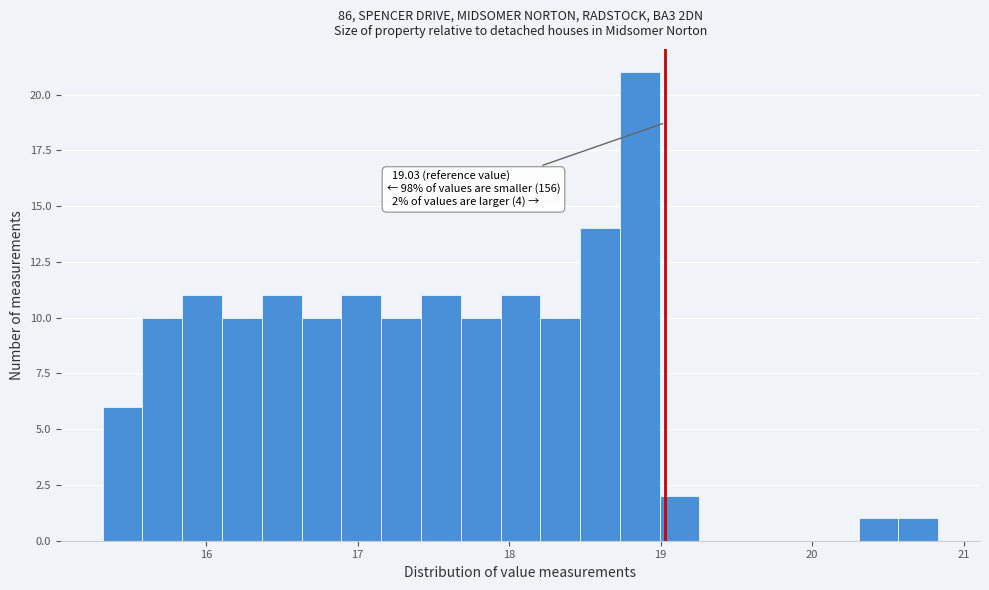

Around what value on the x-axis is the tallest bar? Give the approximate position of its centre, as read against the axis.

18.9